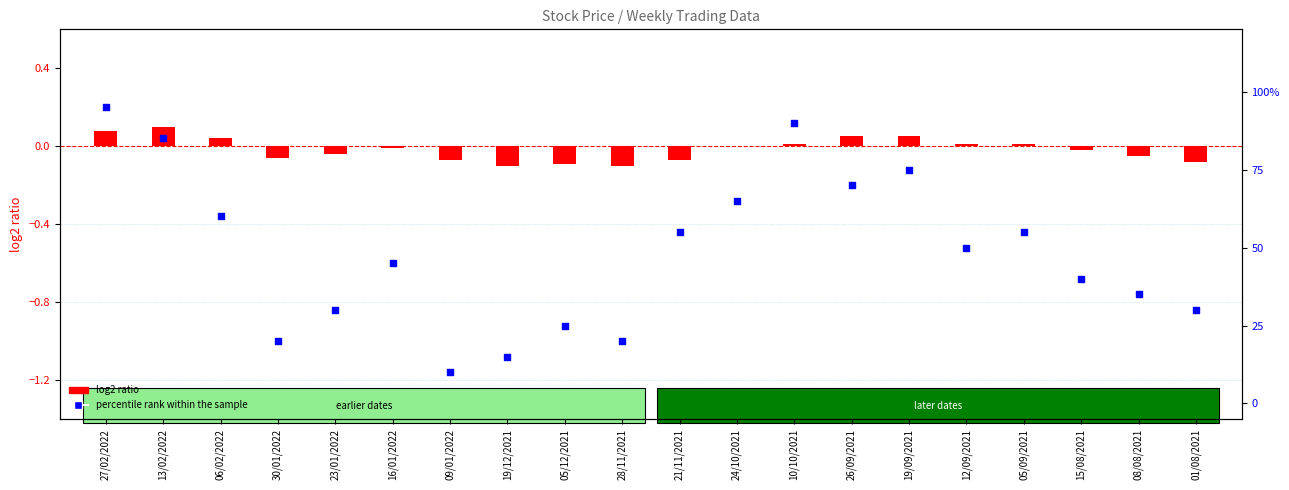

What is the change in value from 13/02/2022 to 26/09/2021?

-15